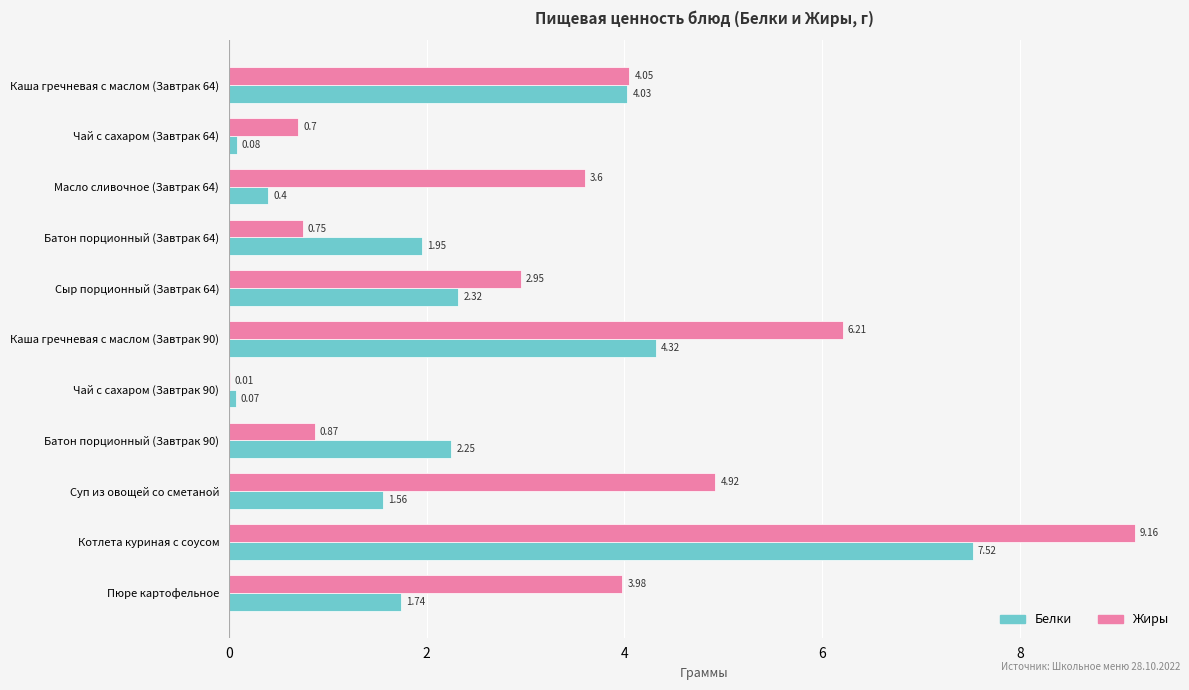

What is the sum of all Жиры values?

37.2